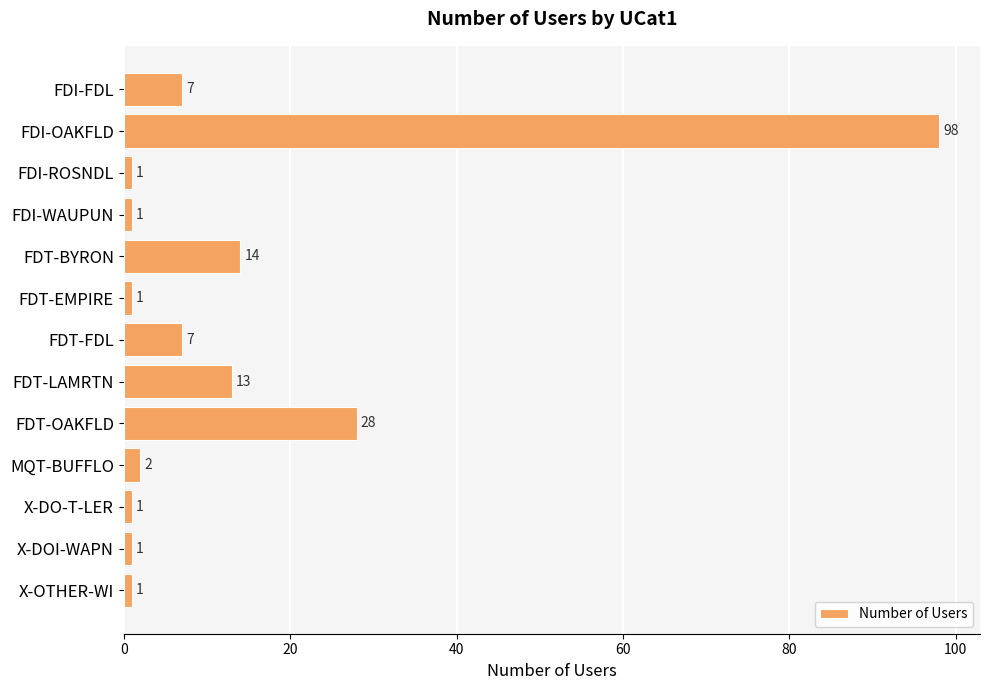

Is it true that the value at FDI-OAKFLD is 22?

False